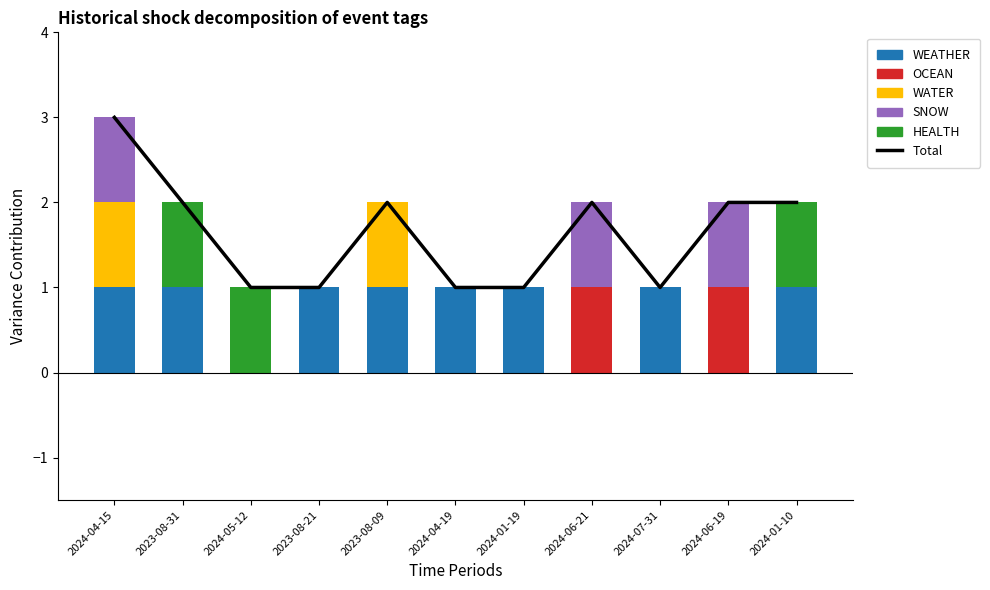

What are all the series names shown in the legend?

Total, WEATHER, OCEAN, WATER, SNOW, HEALTH